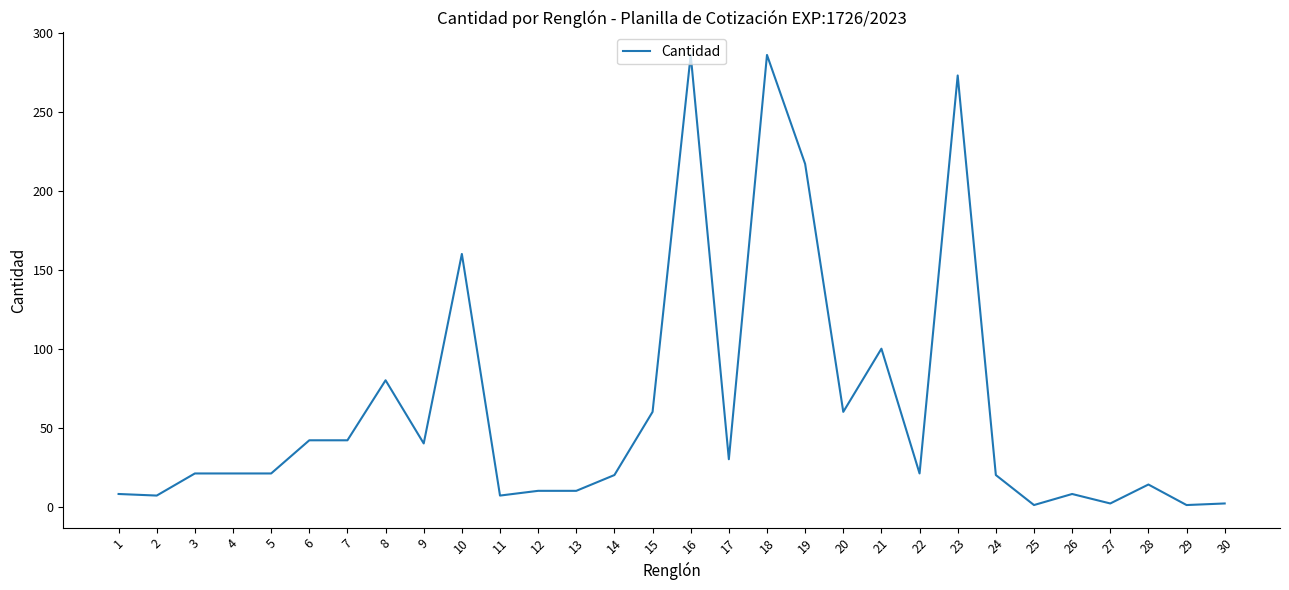

At which label is the value closest to 143?

10